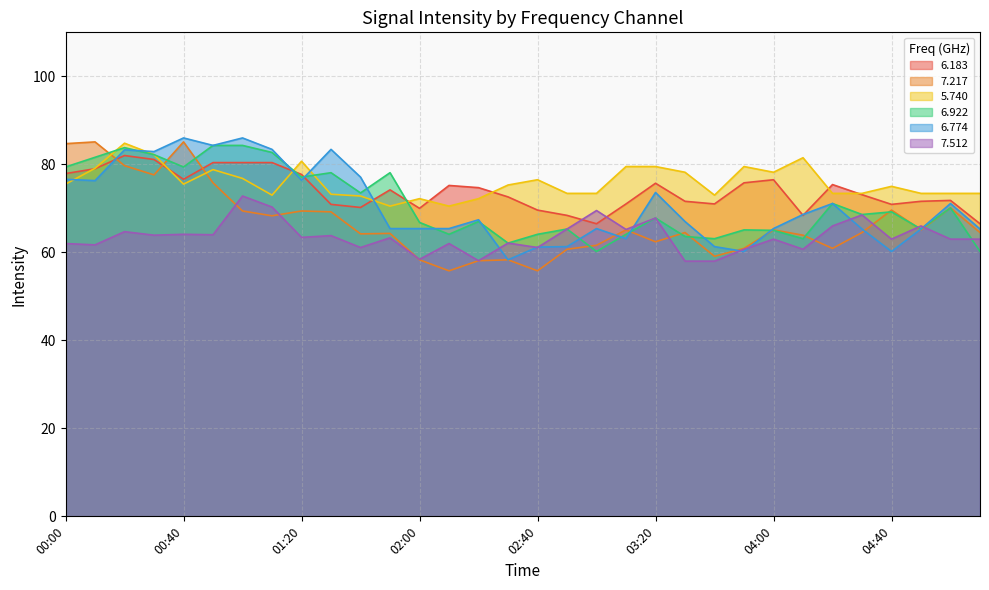

At which category is the sum across all series the highest?

00:20